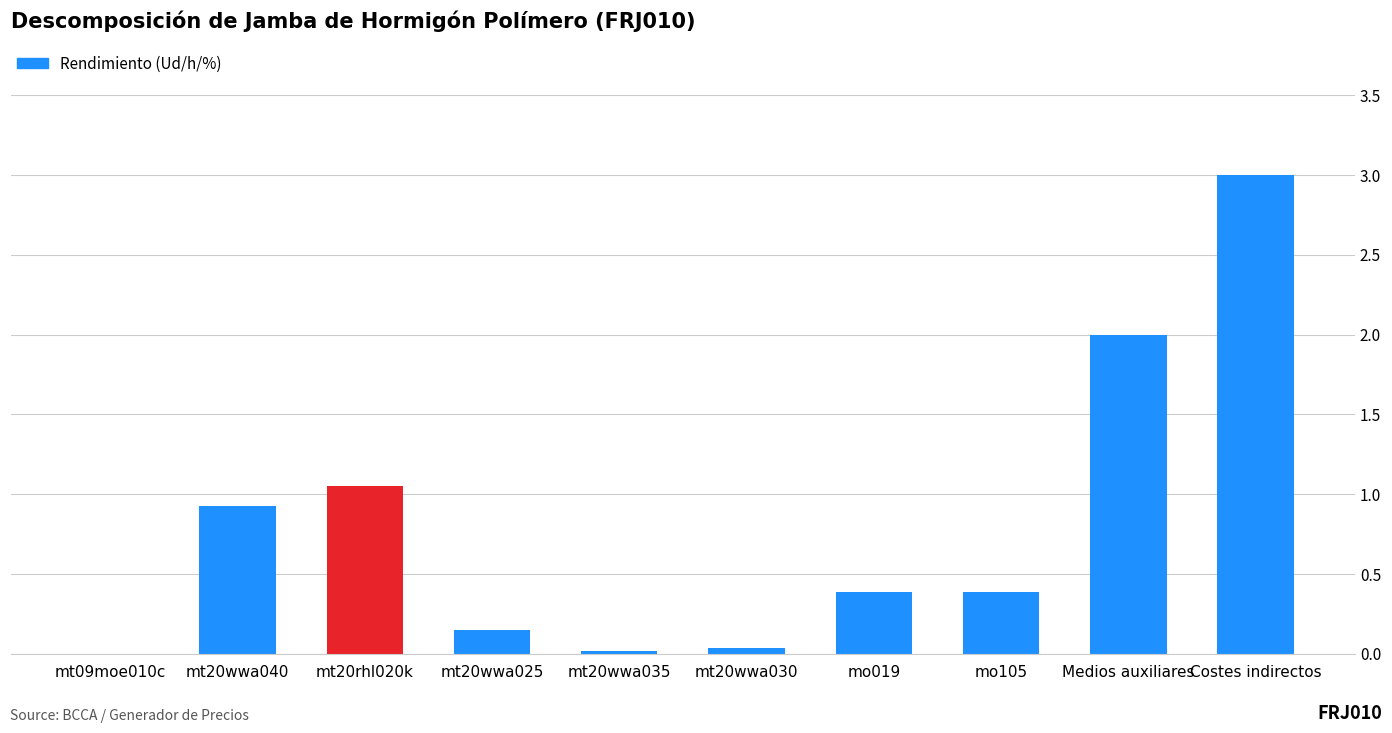

What is the sum of all values?

8.0